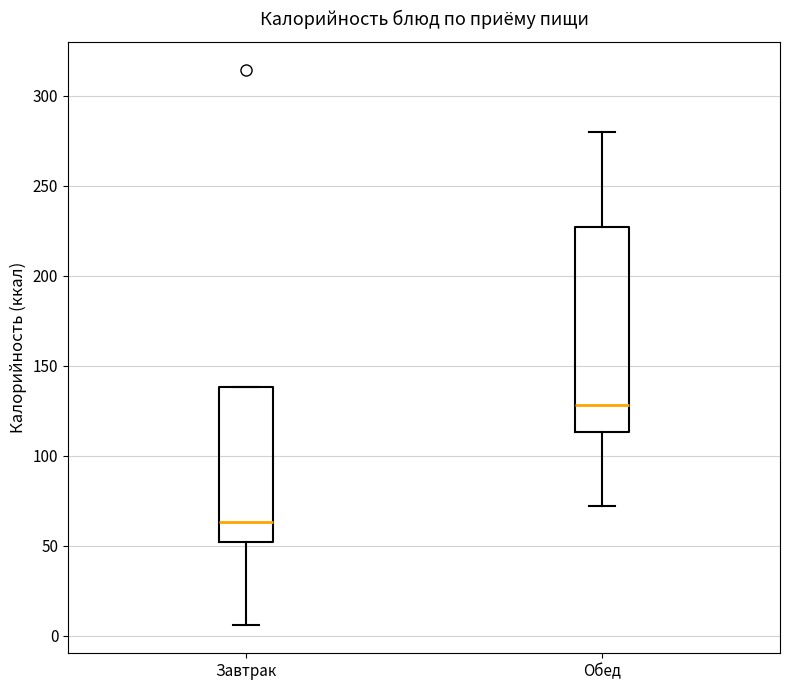

Which box has the highest median line?

Обед